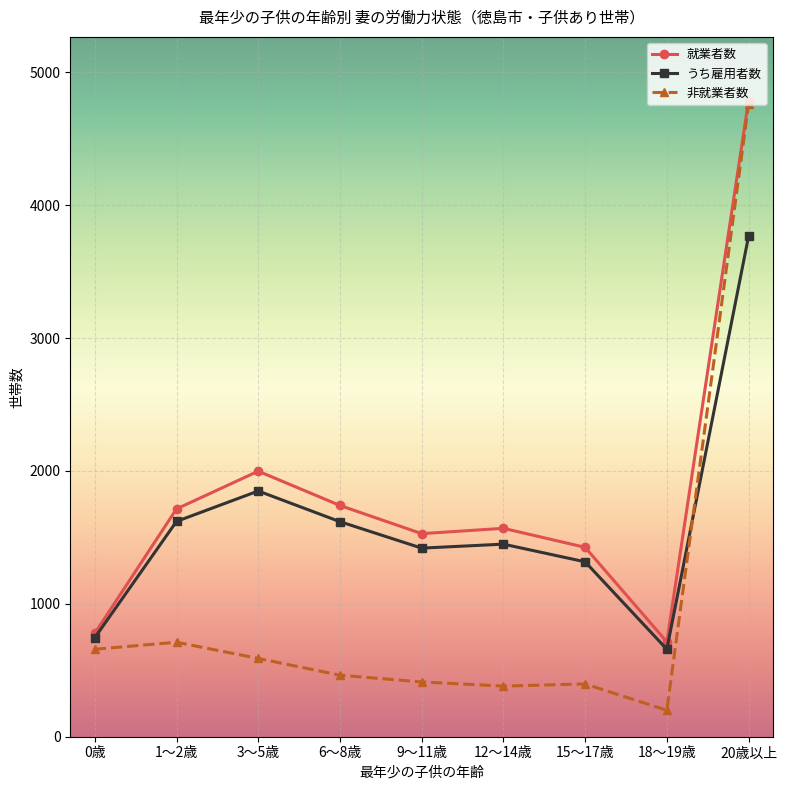

What is the spread (max minus min) of values at 18～19歳?

515